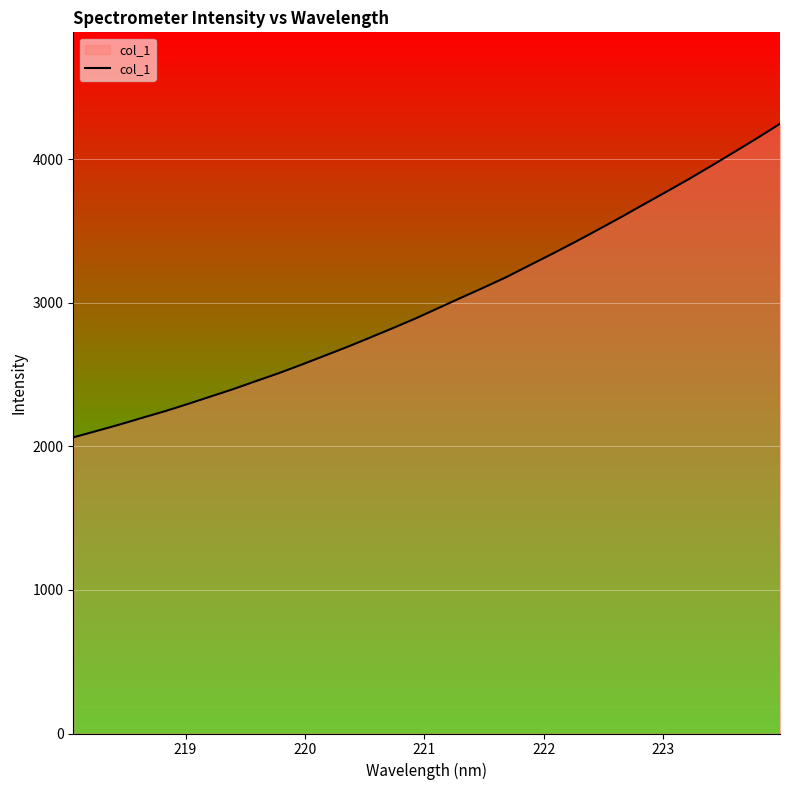

How many series are shown in this chart?

1